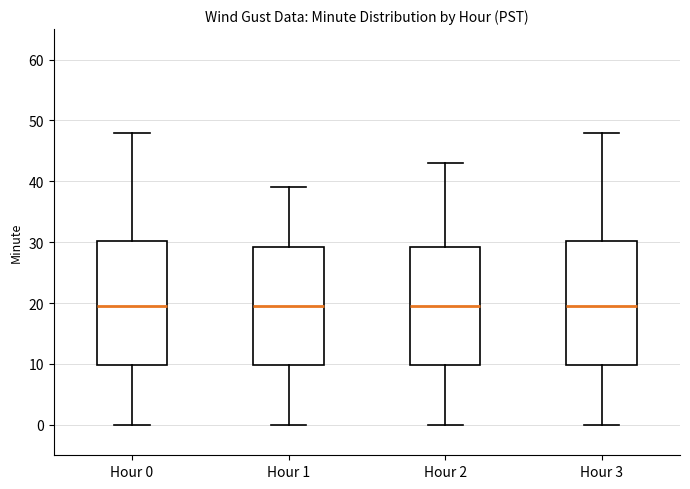

Where is the upper edge of the box for Hour 3 on the y-axis? The values are not printed on the chart, so give them approximately, as read against the axis.

30